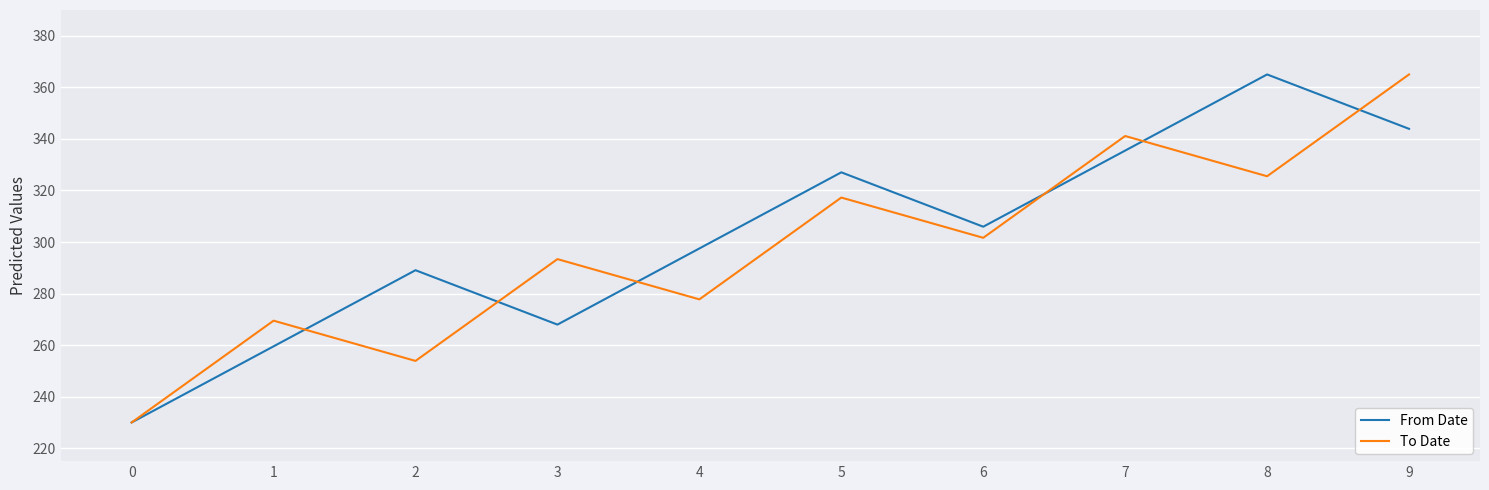

At how many categories does at least one series exceed 258?

9